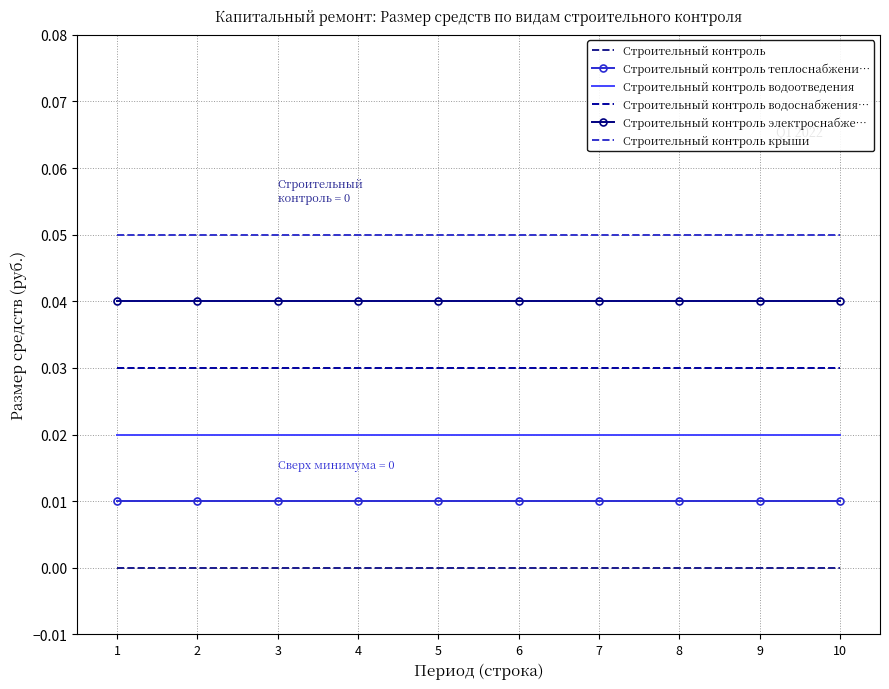

Rank the series at 3 from lowest to highest value.

Строительный контроль, Строительный контроль теплоснабжени…, Строительный контроль водоотведения, Строительный контроль водоснабжения…, Строительный контроль электроснабже…, Строительный контроль крыши